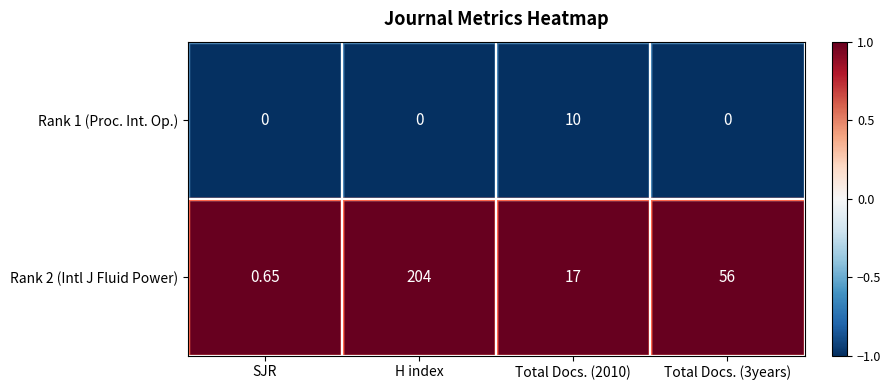

At which category does the chart reach its peak across all series?

H index